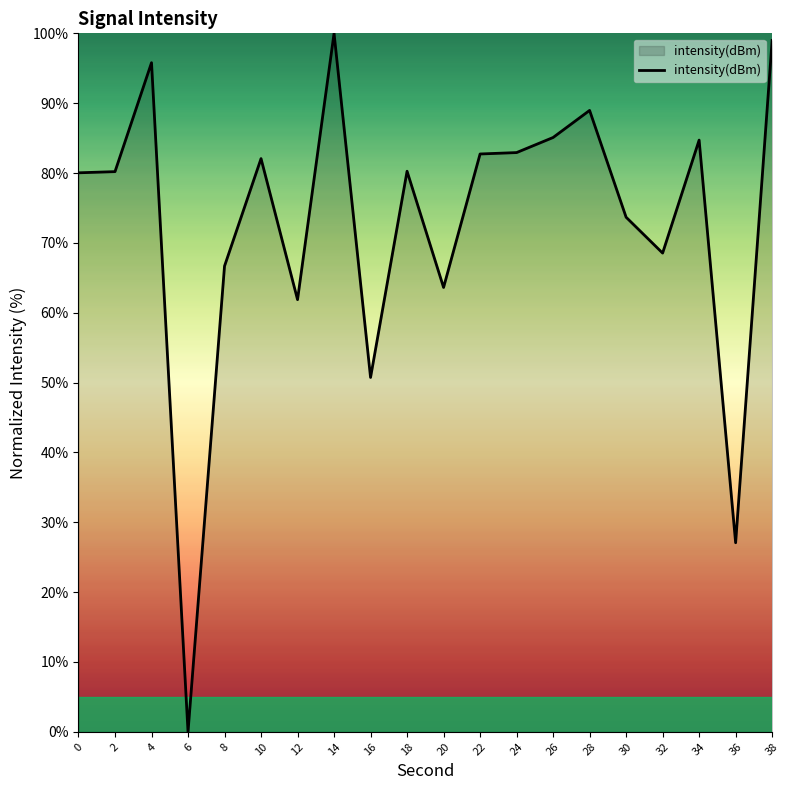

Approximately how many times larger is the value at 24 compared to 2?

1.0